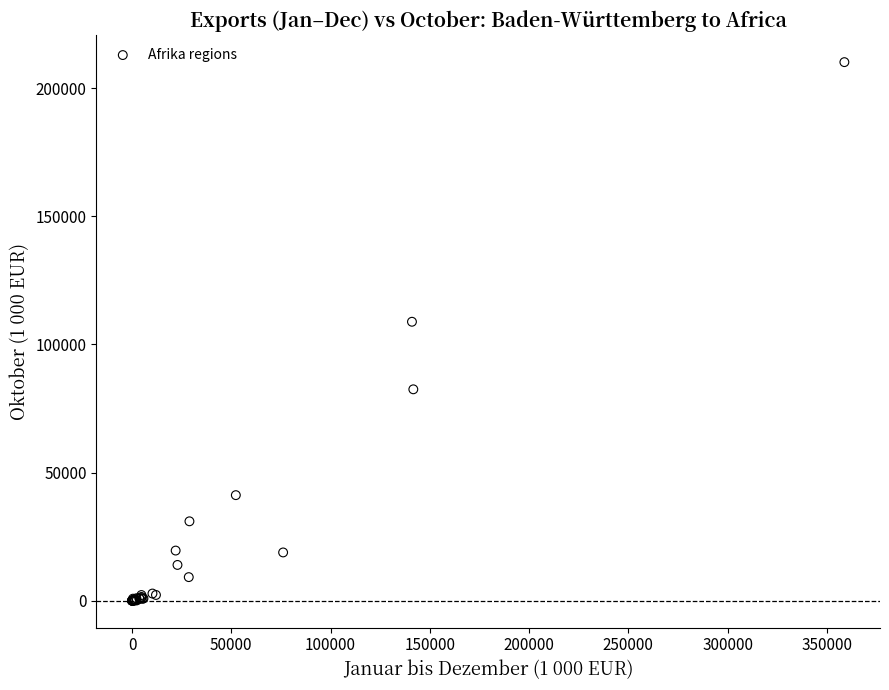

What Y value in the scatter plot is closest to 105107?

108875.6